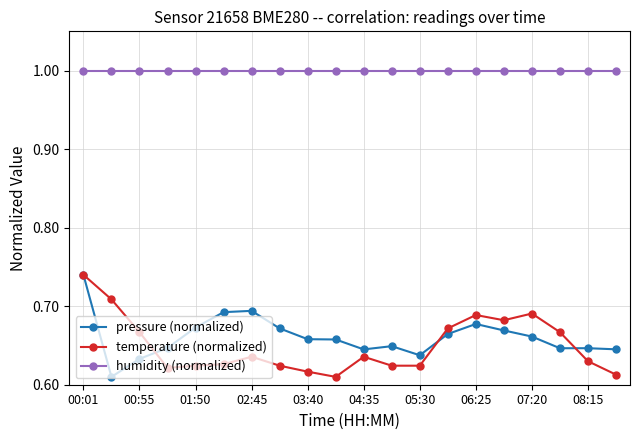

At how many categories does at least one series exceed 0?

20